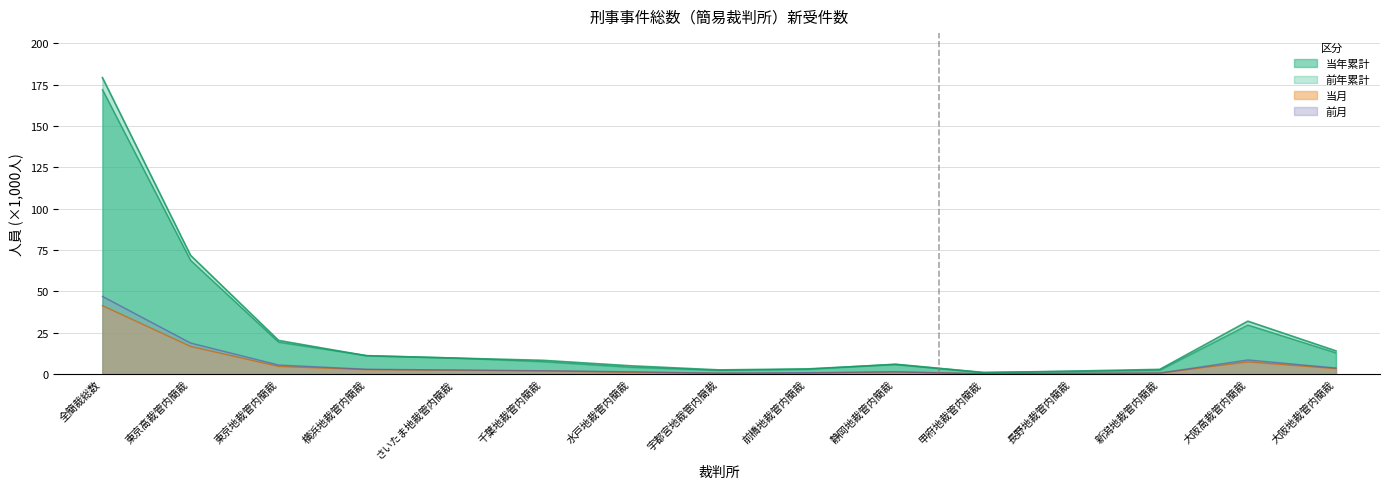

Rank the categories by 当年累計 value from highest to lowest.

全簡裁総数, 東京高裁管内簡裁, 大阪高裁管内簡裁, 東京地裁管内簡裁, 大阪地裁管内簡裁, 横浜地裁管内簡裁, さいたま地裁管内簡裁, 千葉地裁管内簡裁, 静岡地裁管内簡裁, 水戸地裁管内簡裁, 前橋地裁管内簡裁, 新潟地裁管内簡裁, 宇都宮地裁管内簡裁, 長野地裁管内簡裁, 甲府地裁管内簡裁